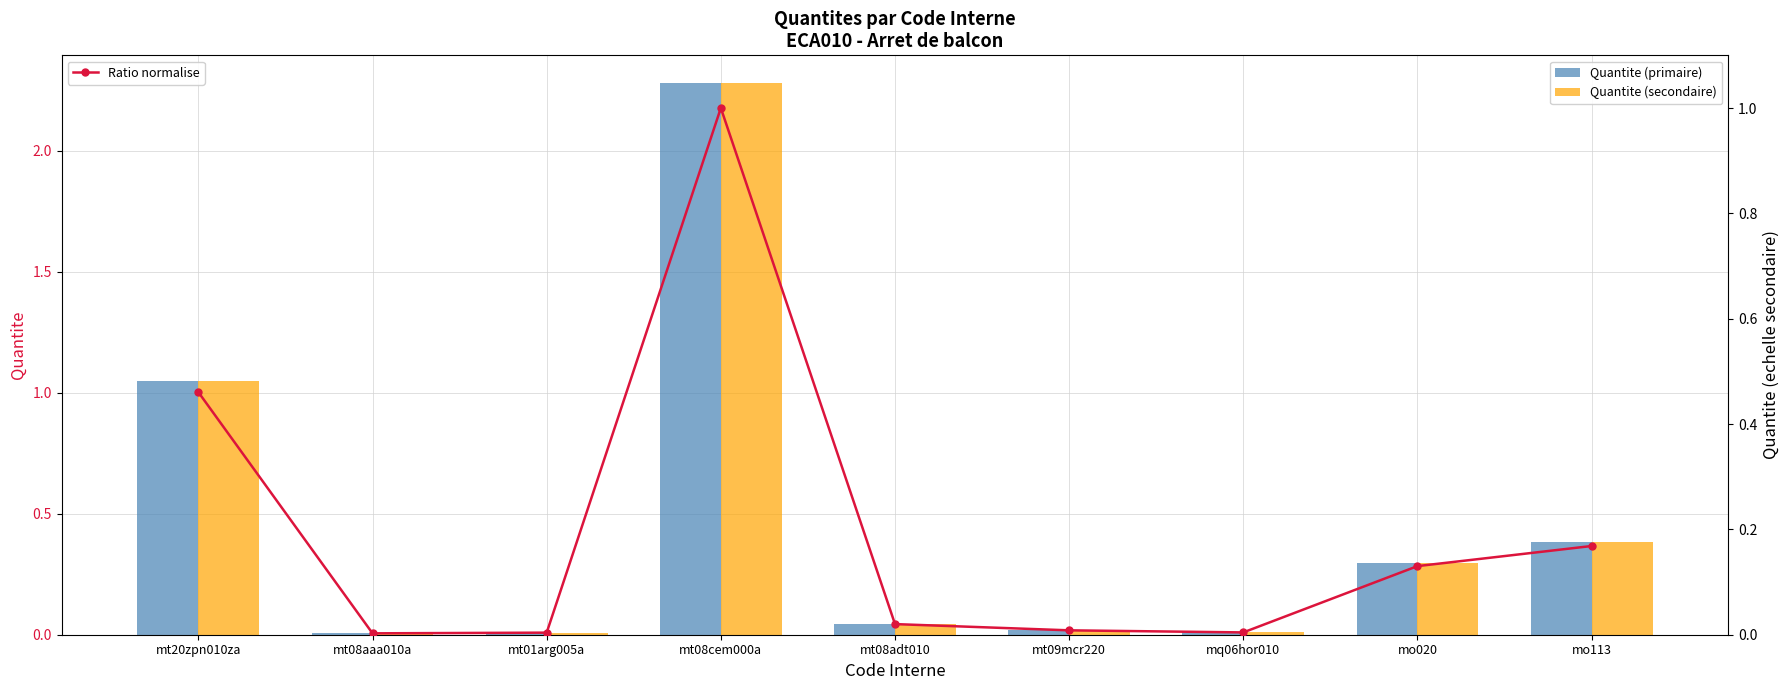

What are all the series names shown in the legend?

Quantite (primaire), Quantite (secondaire), Ratio normalise